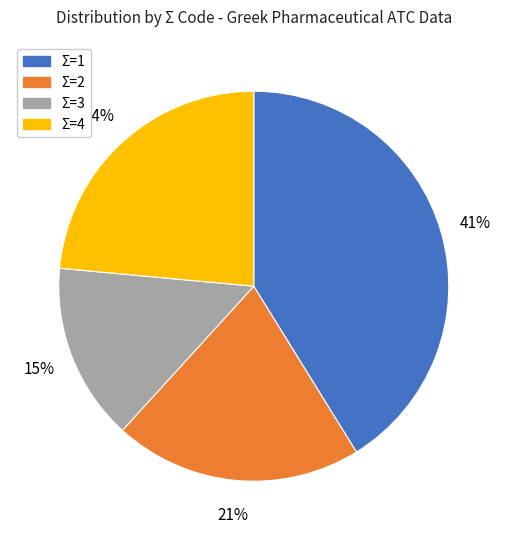

How many segments does this pie chart have?

4